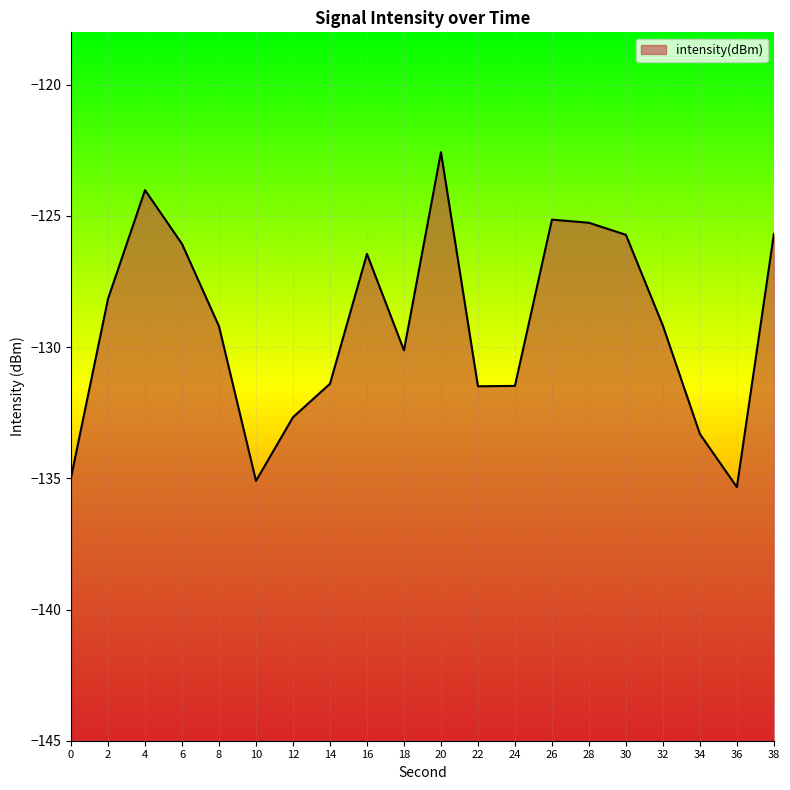

What is the value of the 10th point from the left?

-130.1